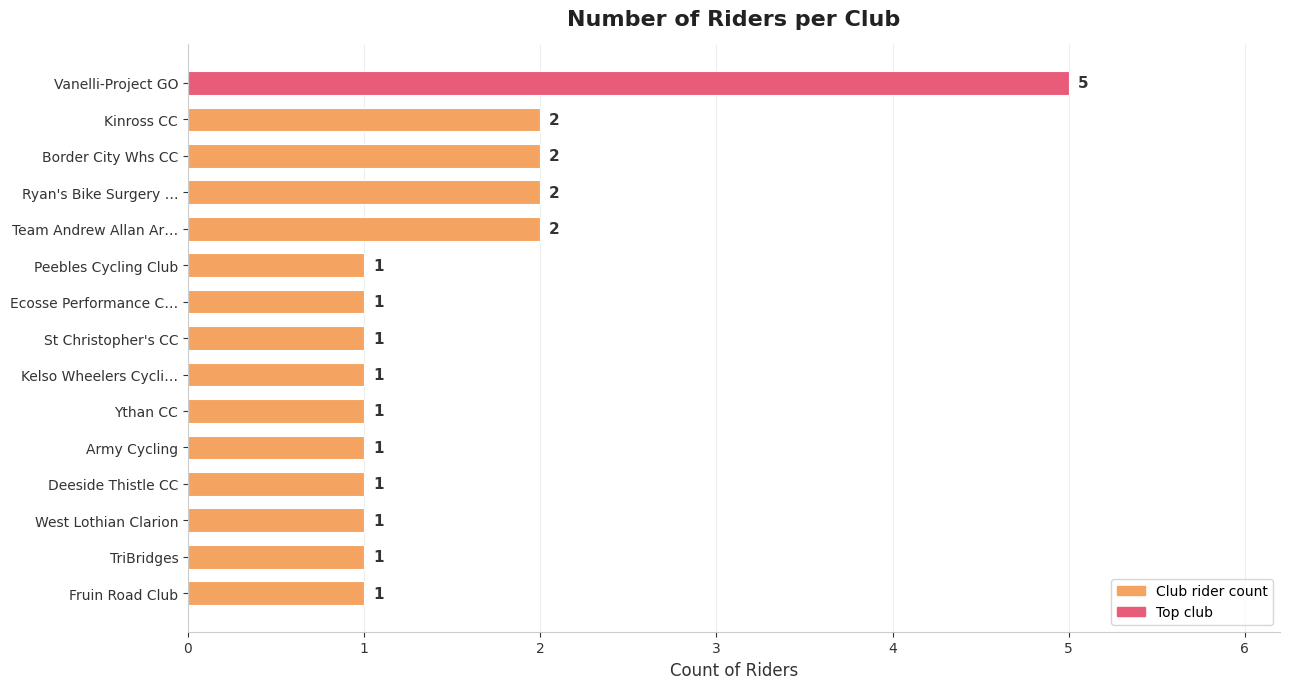

What is the average value?

2